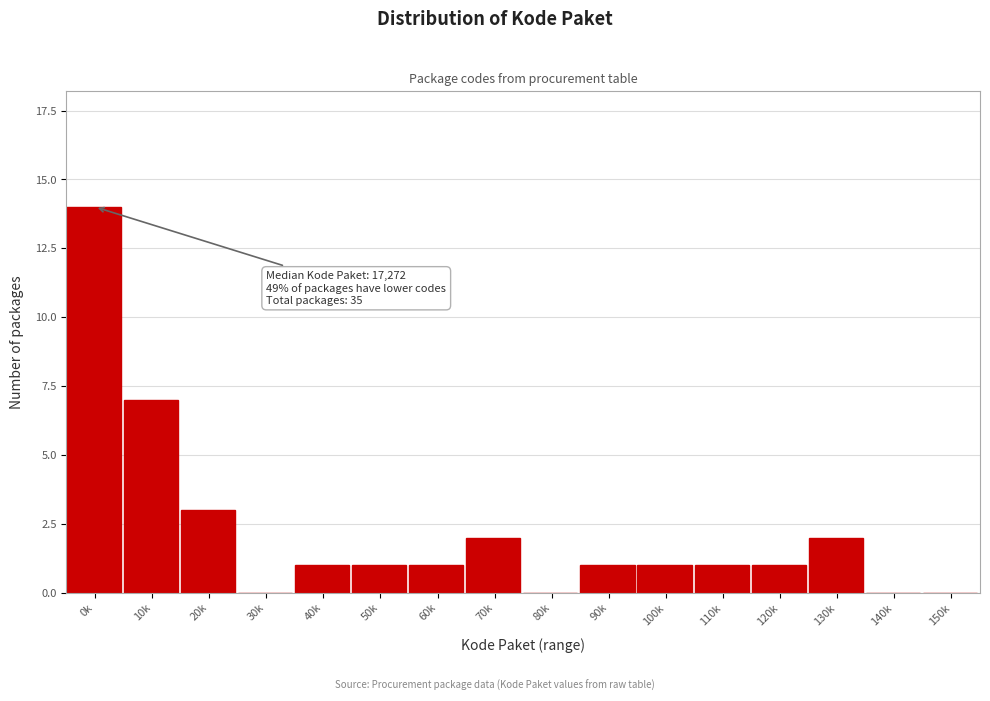

Reading left to right, what are all the values shown in this chart?

0k=14	10k=7	20k=3	30k=0	40k=1	50k=1	60k=1	70k=2	80k=0	90k=1	100k=1	110k=1	120k=1	130k=2	140k=0	150k=0